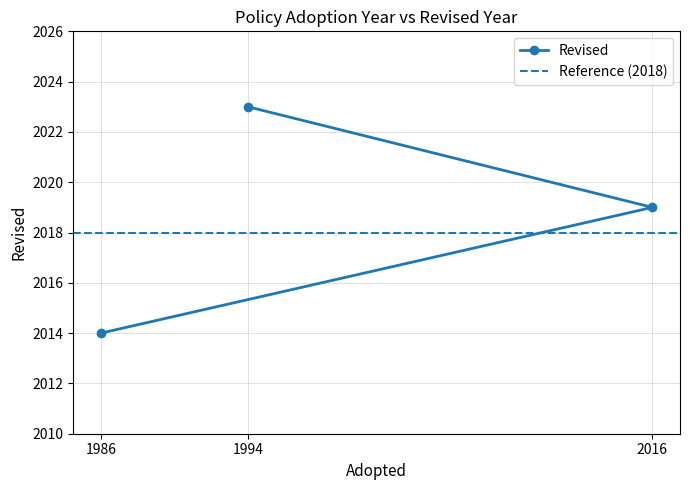

Which category has the highest value across all series?

1994